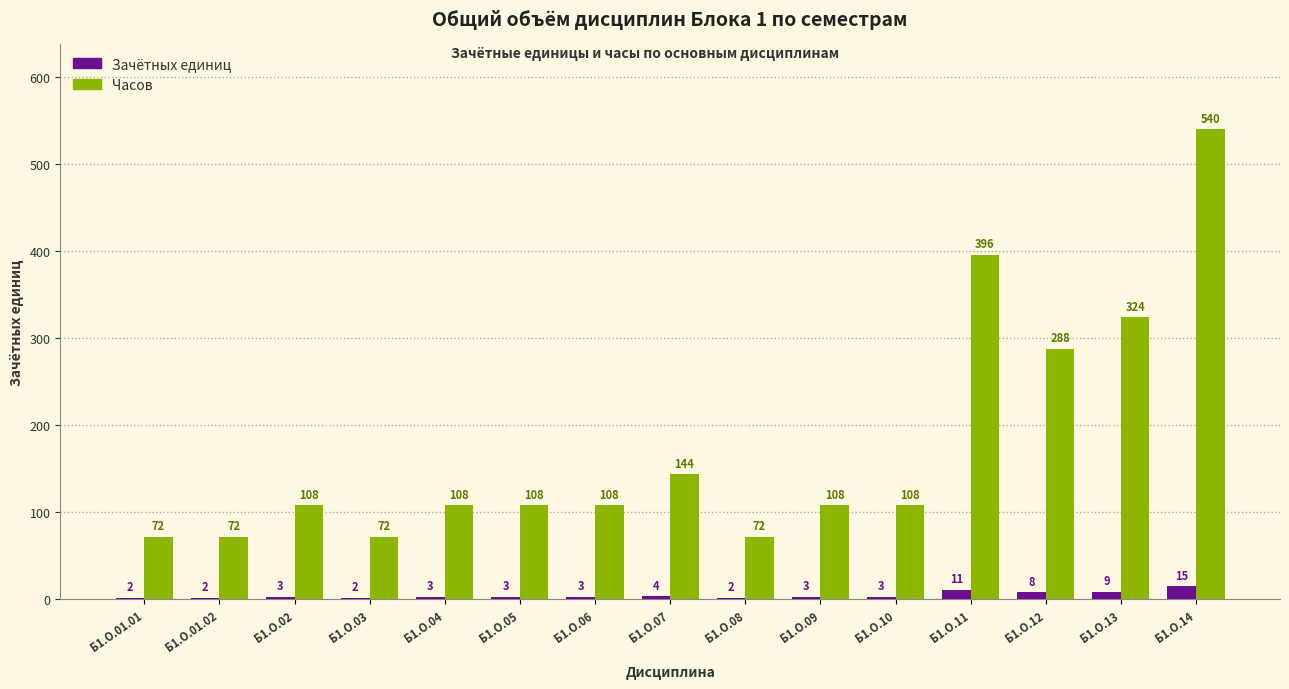

What is the approximate value of Часов at Б1.О.02, to the nearest 50?

100